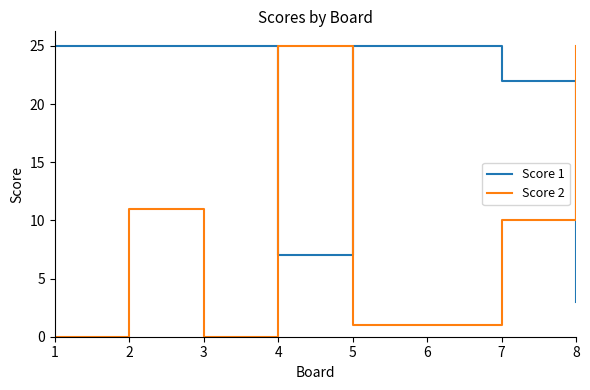

Rank the series by their average value, from lowest to highest.

Score 2, Score 1